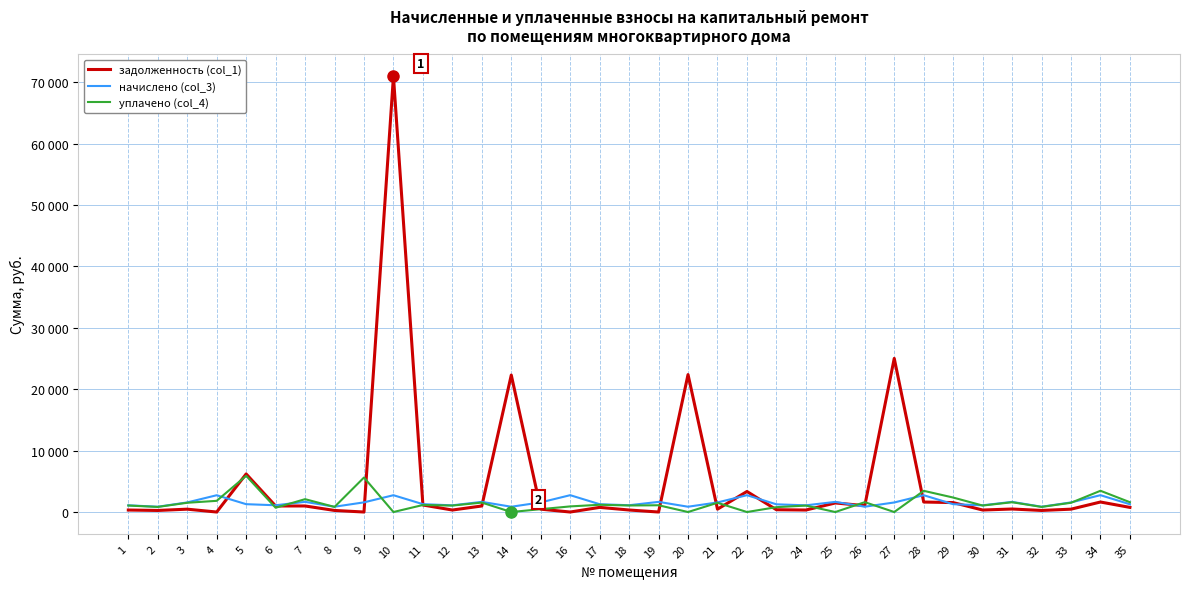

True or false: задолженность (col_1) and начислено (col_3) intersect in this chart.

True